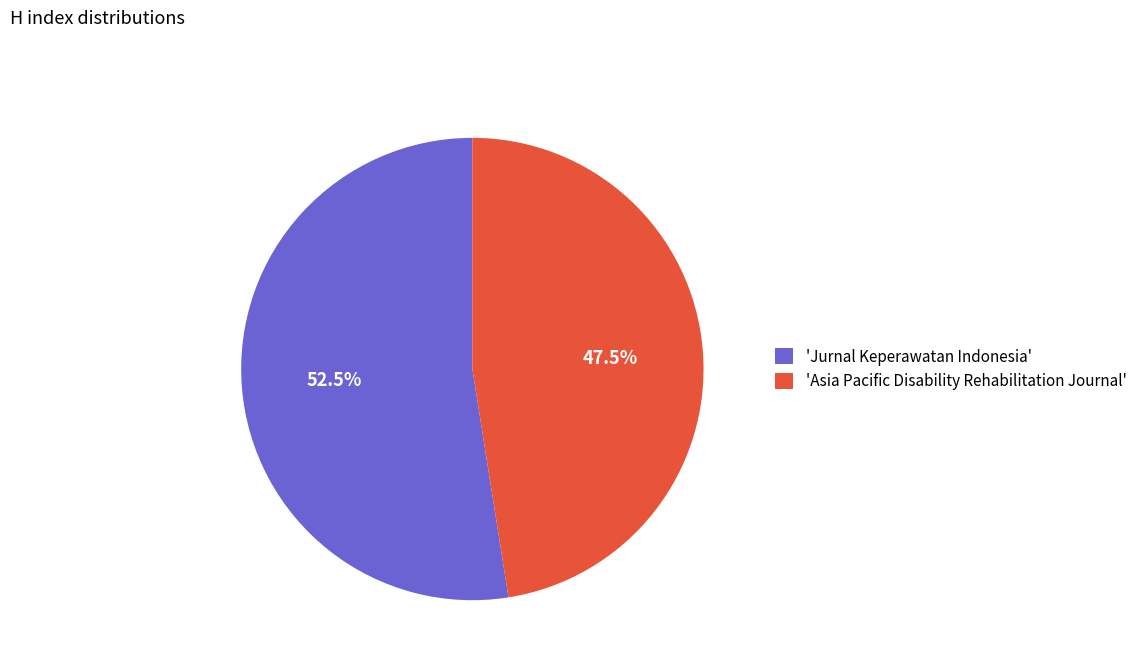

How many segments does this pie chart have?

2